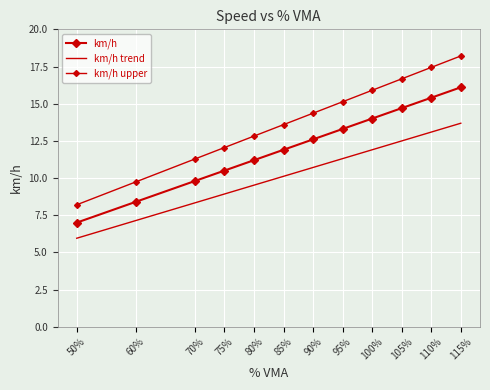

What value does the km/h series have at 80%?

11.2